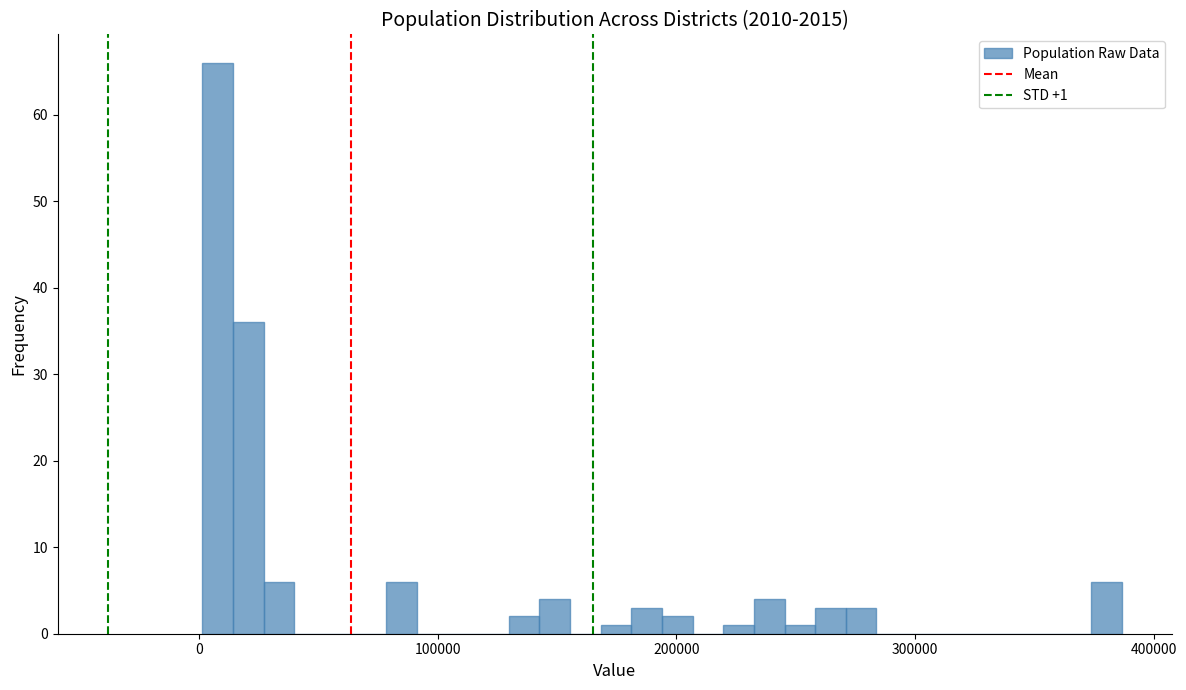

Around what value on the x-axis is the tallest bar? Give the approximate position of its centre, as read against the axis.

10000